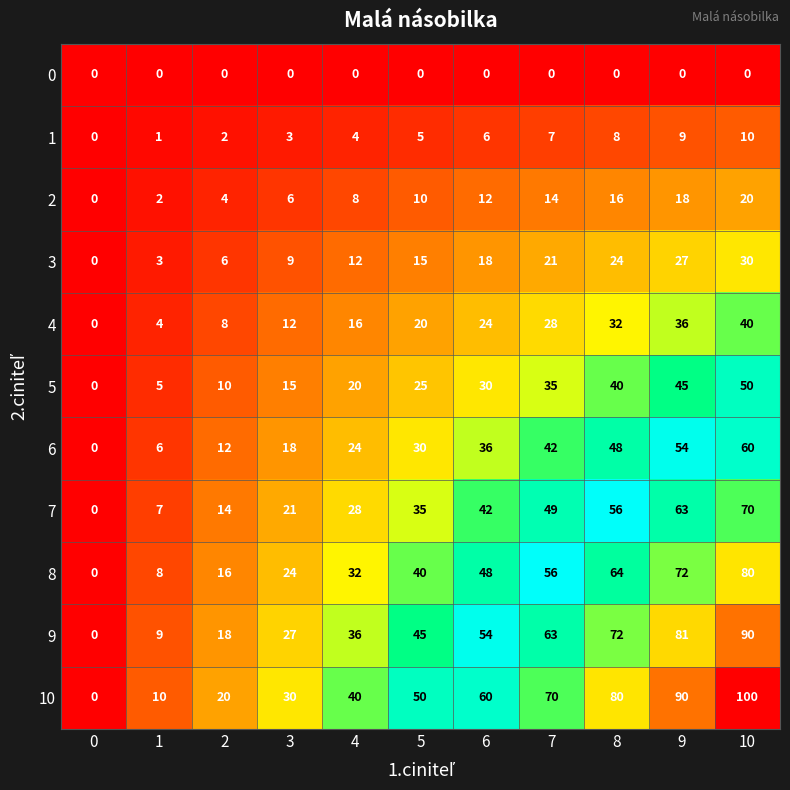

What is the spread (max minus min) of values at 2?

20